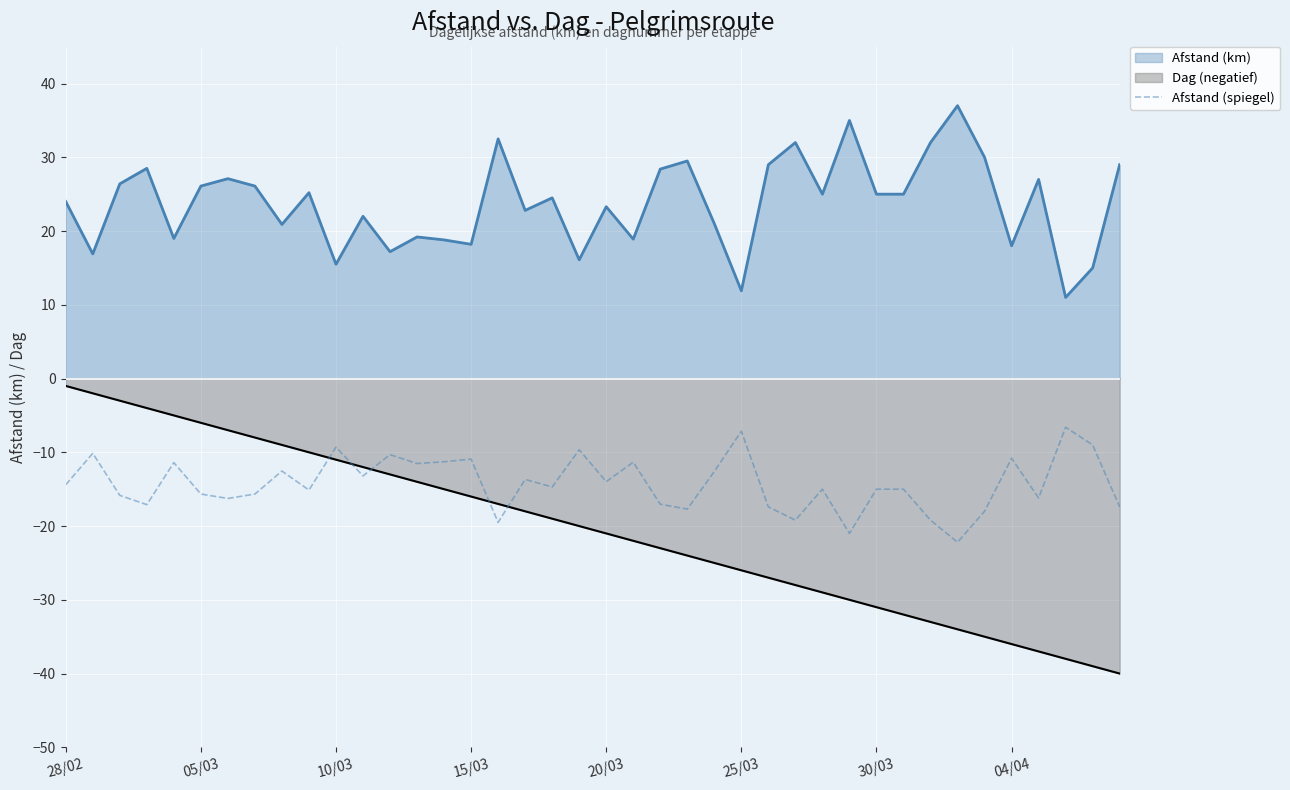

How many lines are shown in the chart?

3